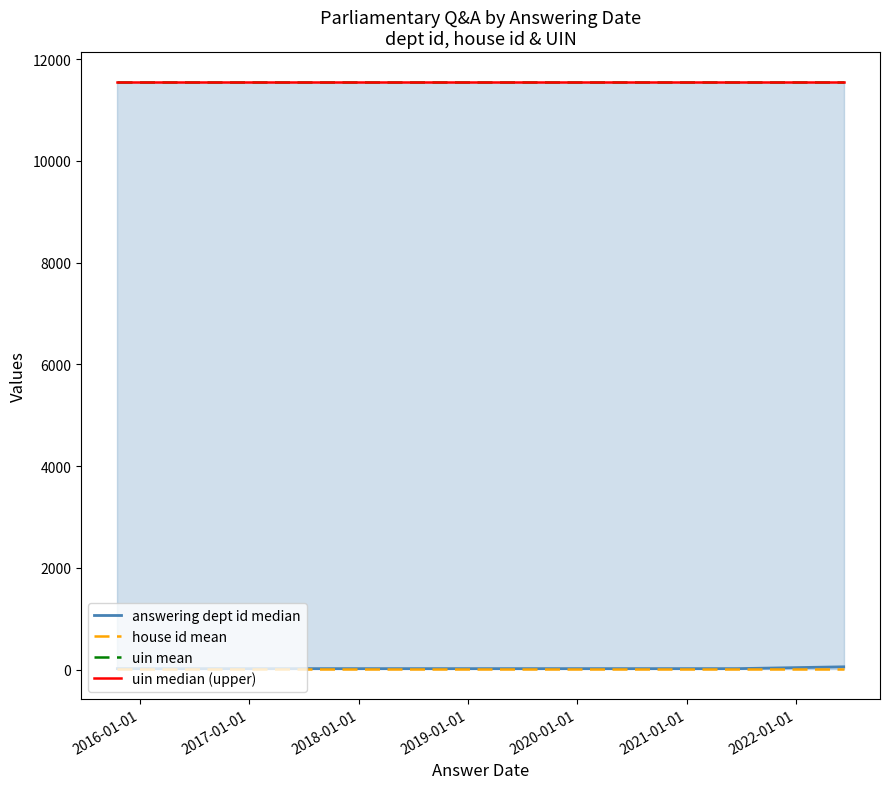

True or false: answering dept id median and uin median (upper) intersect in this chart.

False